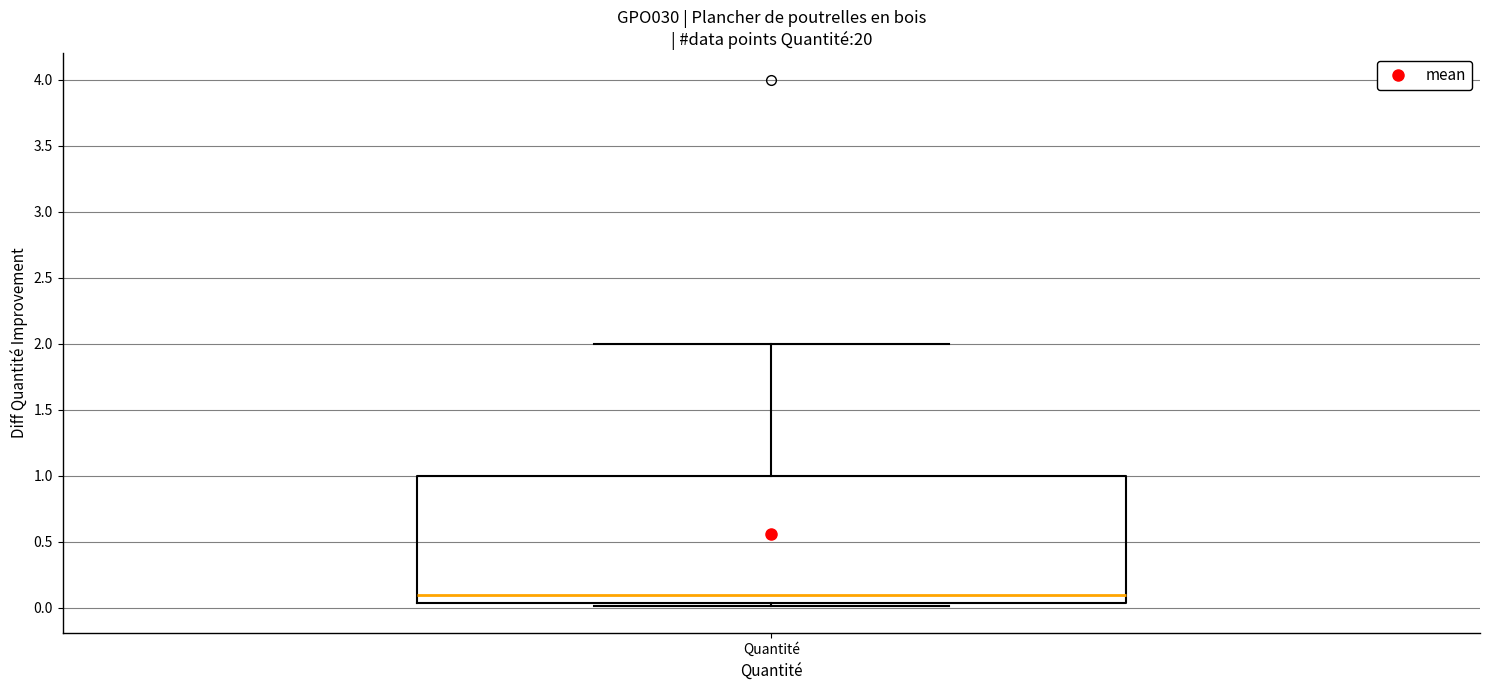

Where is the upper edge of the box for Quantité on the y-axis? The values are not printed on the chart, so give them approximately, as read against the axis.

1.00